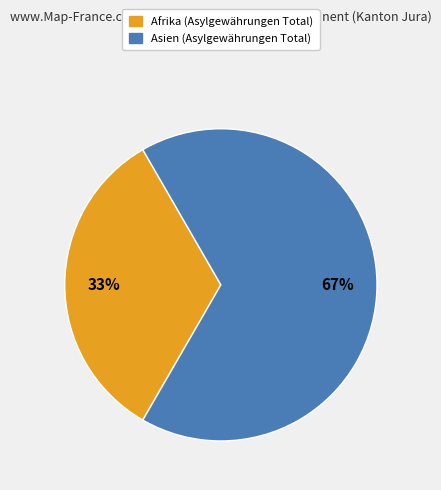

Is there any slice that represents more than half of the pie?

Yes